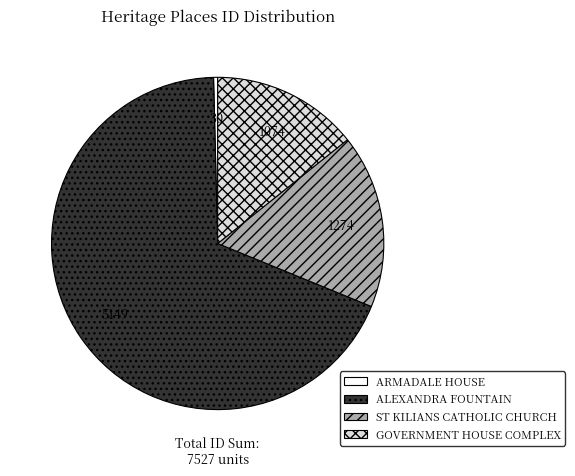

Combined, do ST KILIANS CATHOLIC CHURCH and GOVERNMENT HOUSE COMPLEX account for over 50%?

No